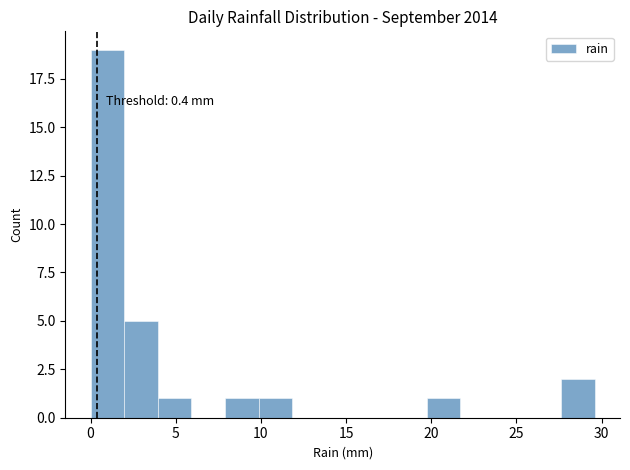

Around what value on the x-axis is the tallest bar? Give the approximate position of its centre, as read against the axis.

1.0